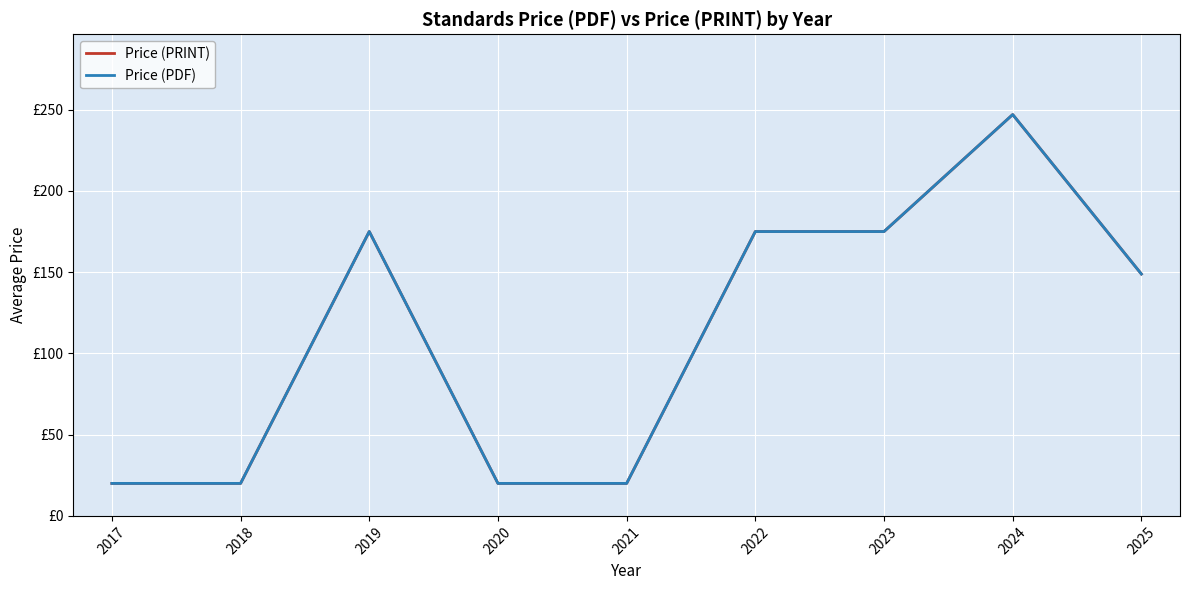

True or false: Price (PRINT) has a value of 20.0 at 2021.

True